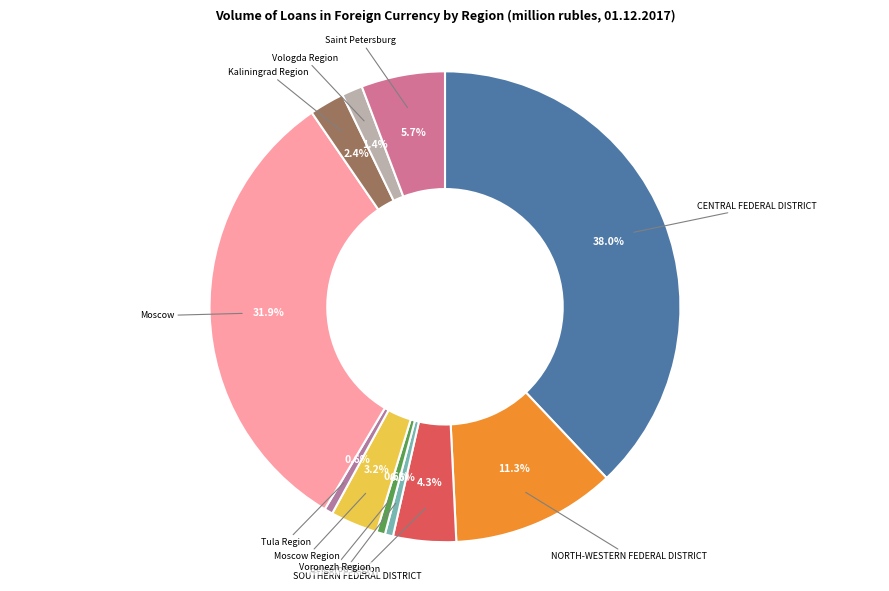

True or false: Moscow accounts for 17% of the total.

False